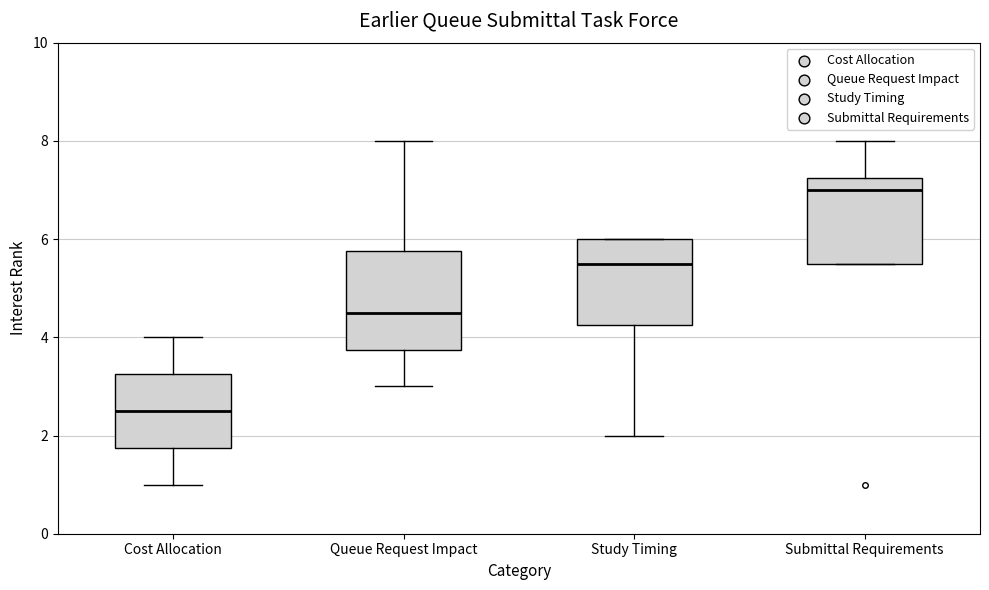

Reading left to right, read every box against the y-axis: the position of its median line, the range the box covers, and the ends of its whiskers. The values are not printed on the chart, so give them approximately, as read against the axis.

Cost Allocation: median 2.6, box 1.8 to 3.2, whiskers 1.0 to 4.0
Queue Request Impact: median 4.6, box 3.8 to 5.8, whiskers 3.0 to 8.0
Study Timing: median 5.6, box 4.2 to 6.0, whiskers 2.0 to 6.0
Submittal Requirements: median 7.0, box 5.6 to 7.2, whiskers 5.6 to 8.0